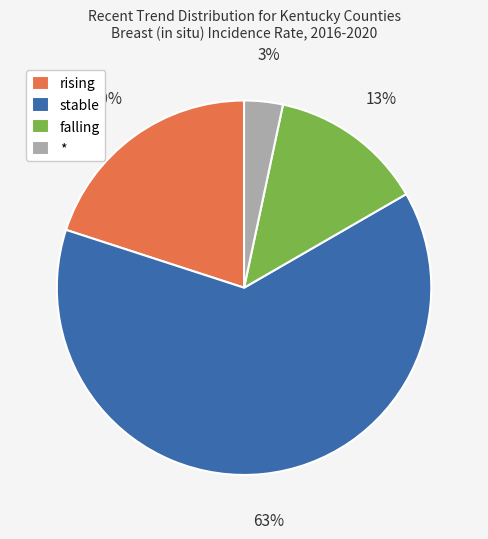

Combined, do falling and * account for over 50%?

No